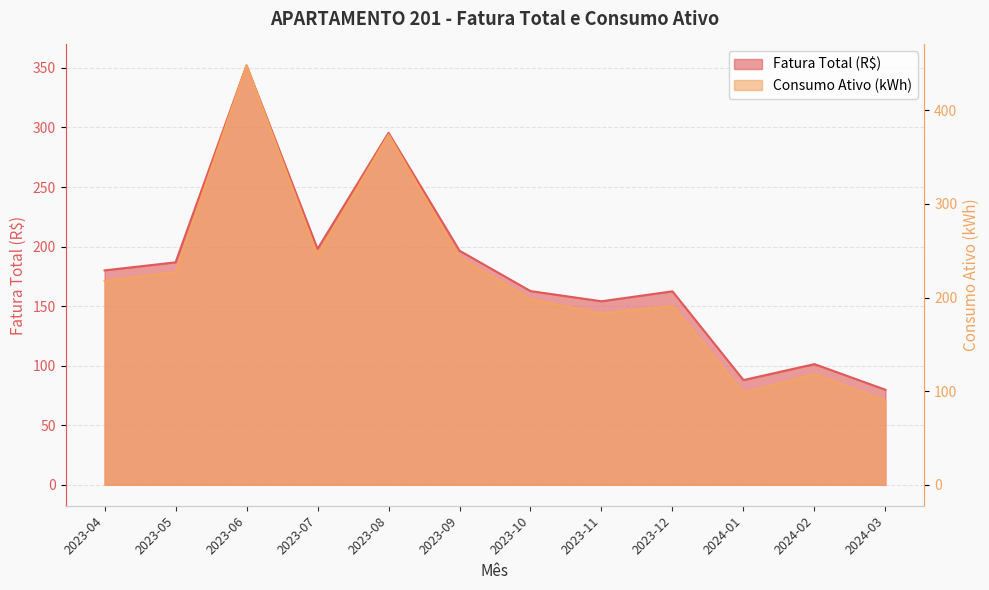

True or false: Fatura Total (R$) has a value of 138.9 at 2023-08.

False